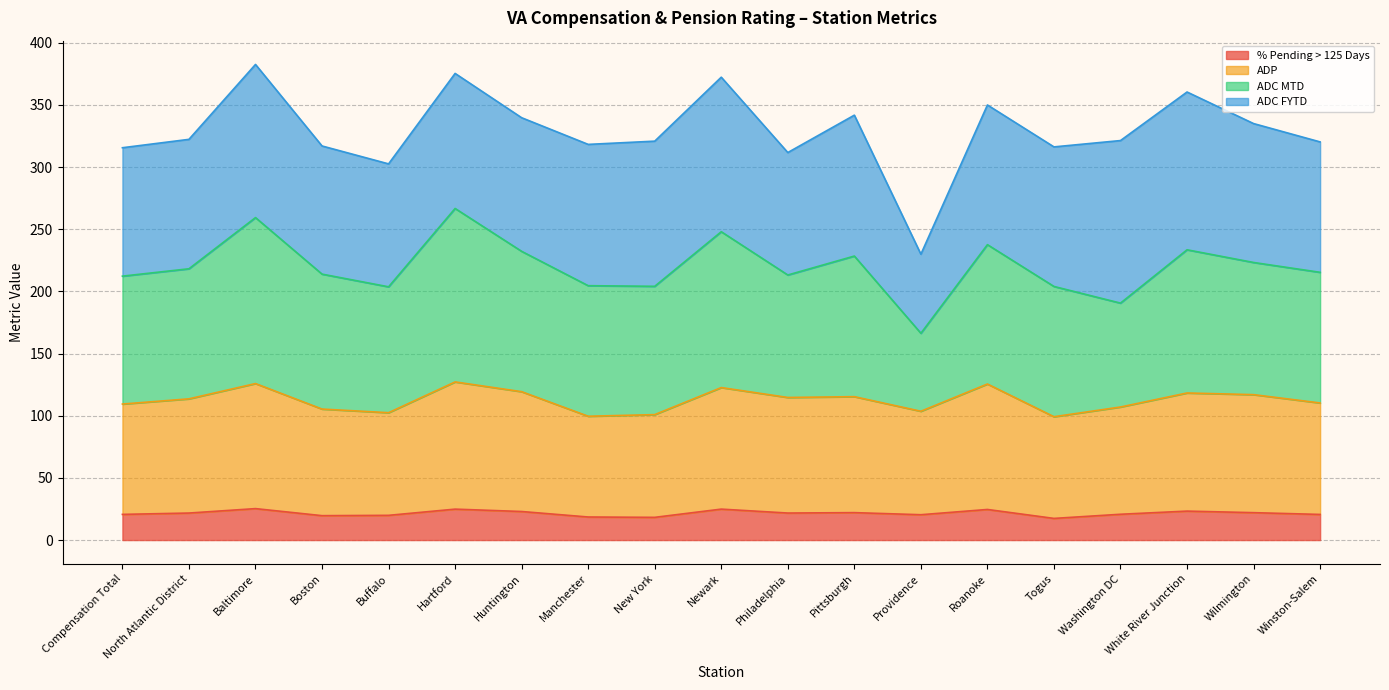

At which category does % Pending > 125 Days reach its first local valley?

Boston